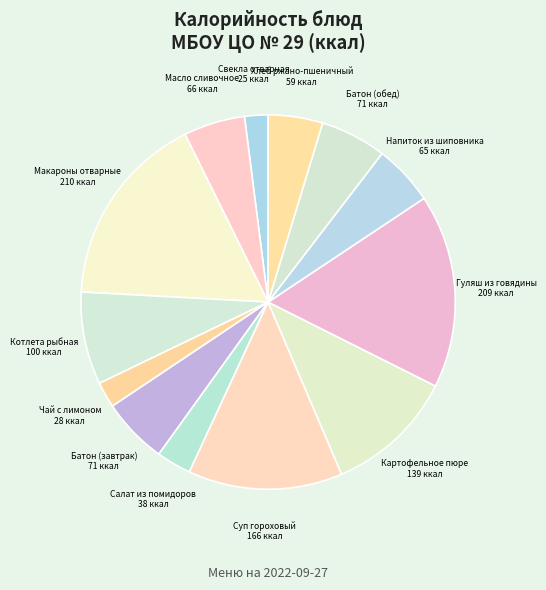

True or false: Картофельное пюре accounts for 5% of the total.

False